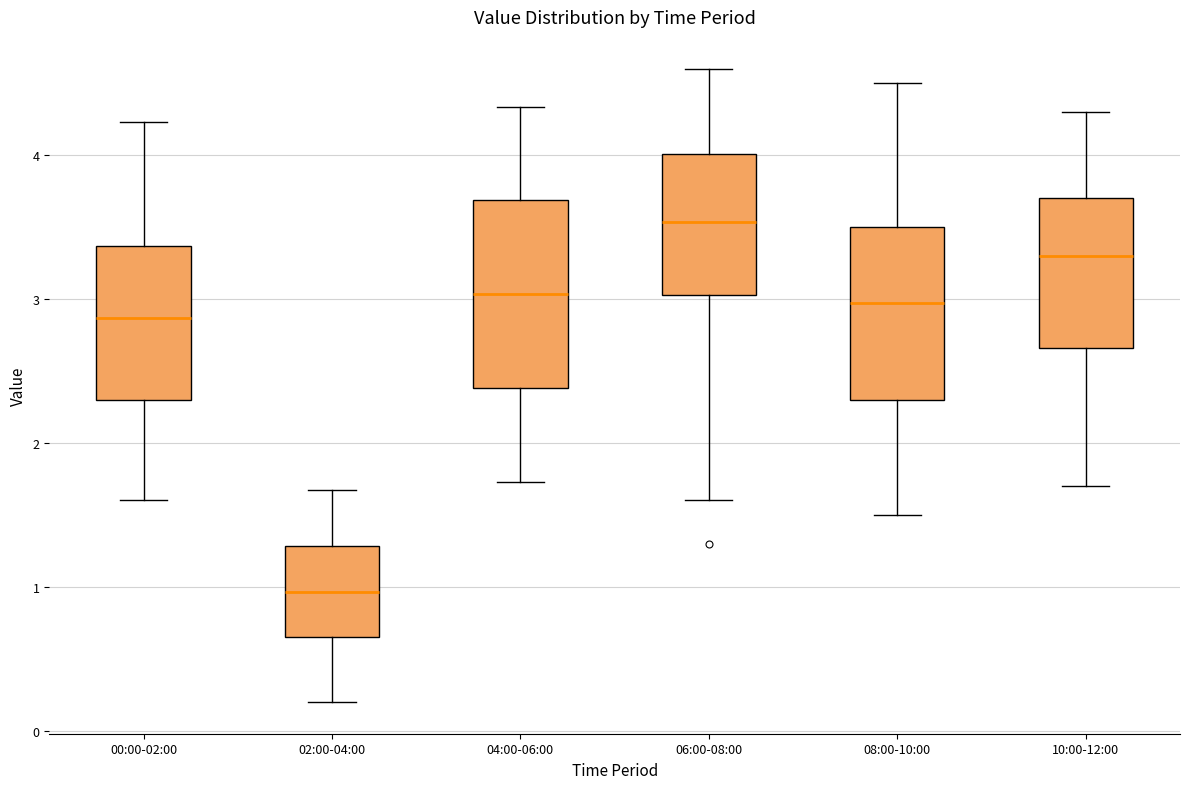

Reading left to right, read every box against the y-axis: the position of its median line, the range the box covers, and the ends of its whiskers. The values are not printed on the chart, so give them approximately, as read against the axis.

00:00-02:00: median 2.9, box 2.3 to 3.4, whiskers 1.6 to 4.2
02:00-04:00: median 1.0, box 0.7 to 1.3, whiskers 0.2 to 1.7
04:00-06:00: median 3.0, box 2.4 to 3.7, whiskers 1.7 to 4.3
06:00-08:00: median 3.5, box 3.0 to 4.0, whiskers 1.6 to 4.6
08:00-10:00: median 3.0, box 2.3 to 3.5, whiskers 1.5 to 4.5
10:00-12:00: median 3.3, box 2.7 to 3.7, whiskers 1.7 to 4.3